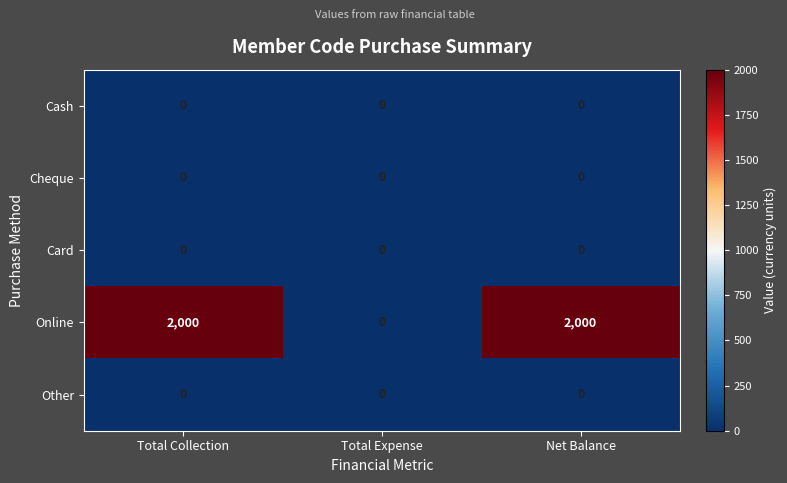

At which label does Online reach its minimum?

Total Expense